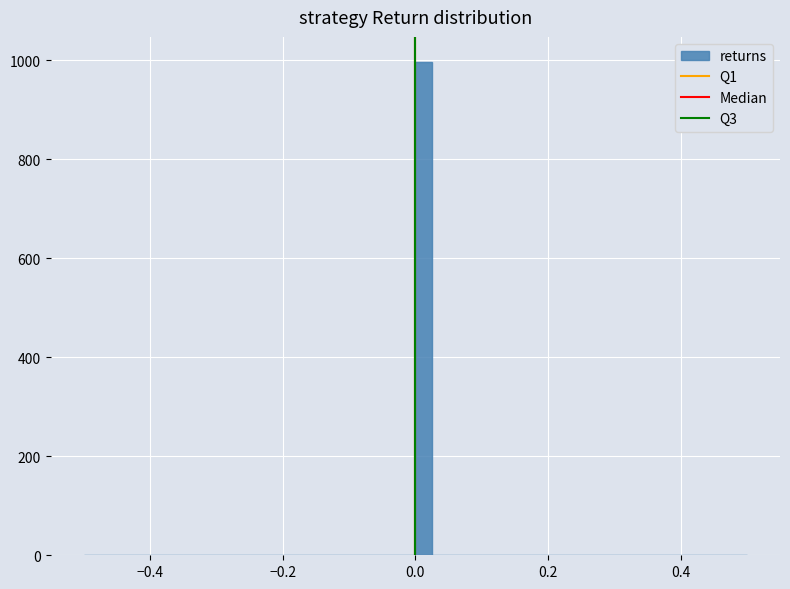

Around what value on the x-axis is the tallest bar? Give the approximate position of its centre, as read against the axis.

0.02